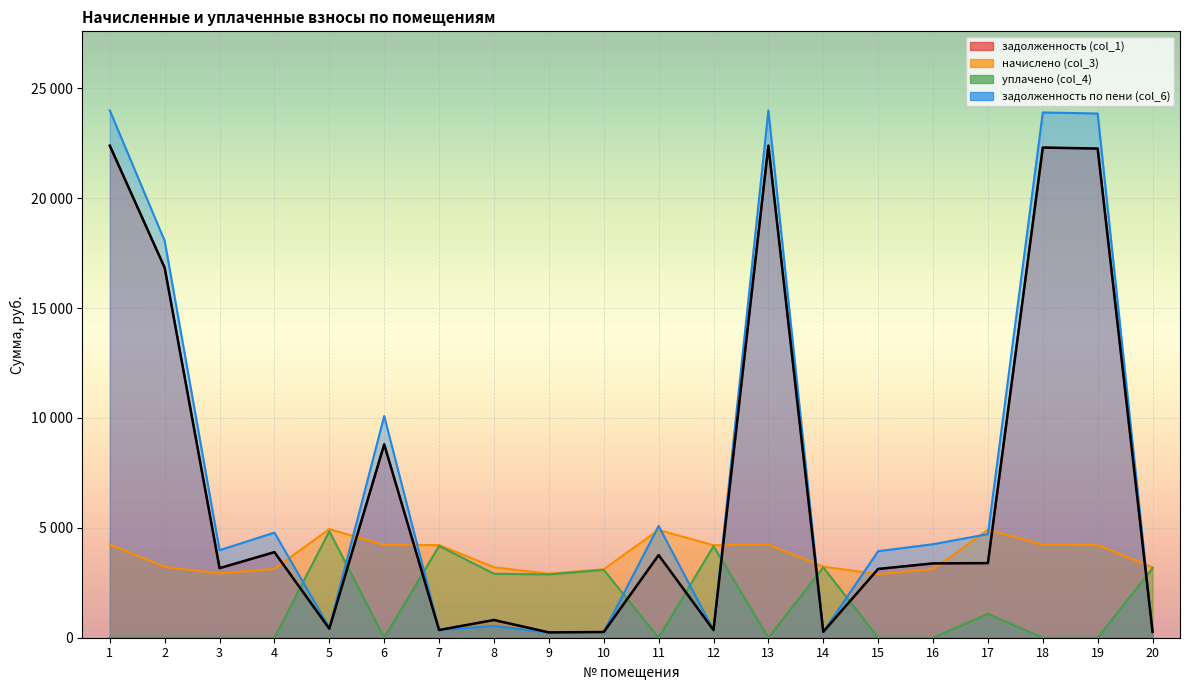

What is the value of the задолженность (col_1) point at the 6th from the left?

8799.4